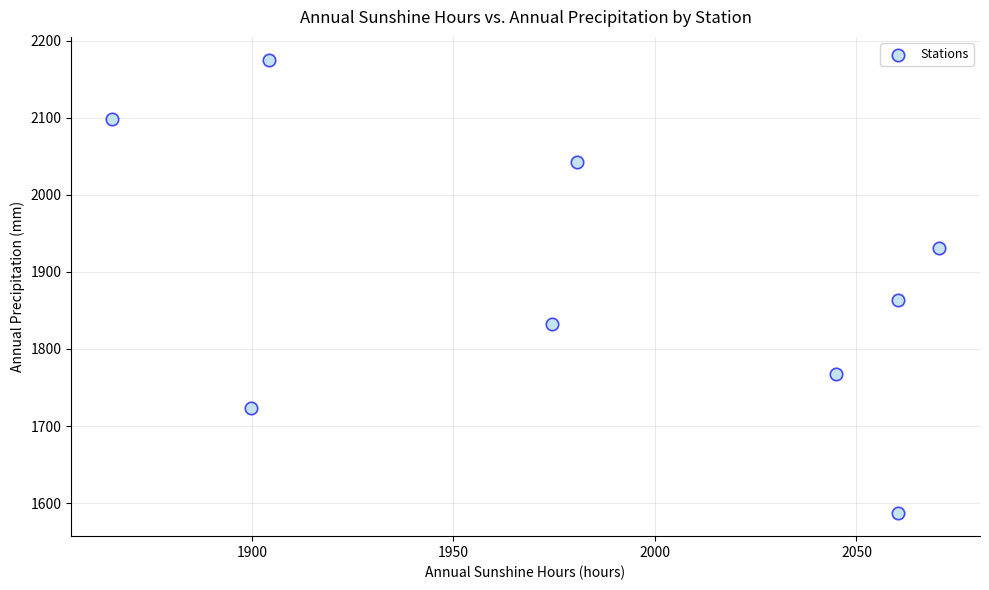

What is the range of X values (max minus min)?

205.0